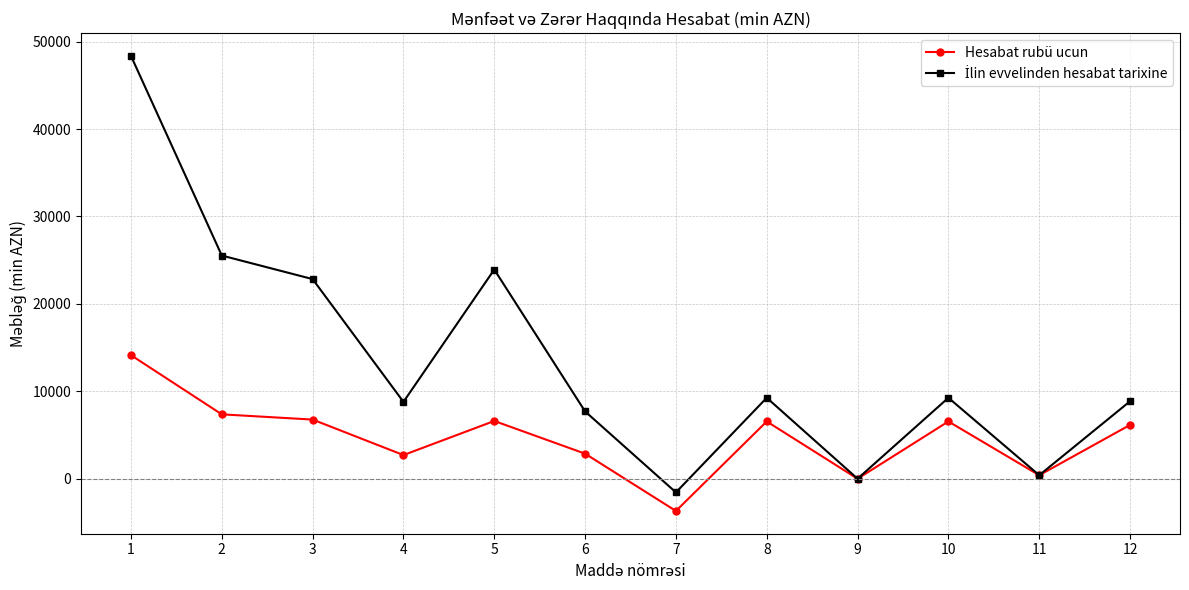

What is the spread (max minus min) of values at 2?

18165.3